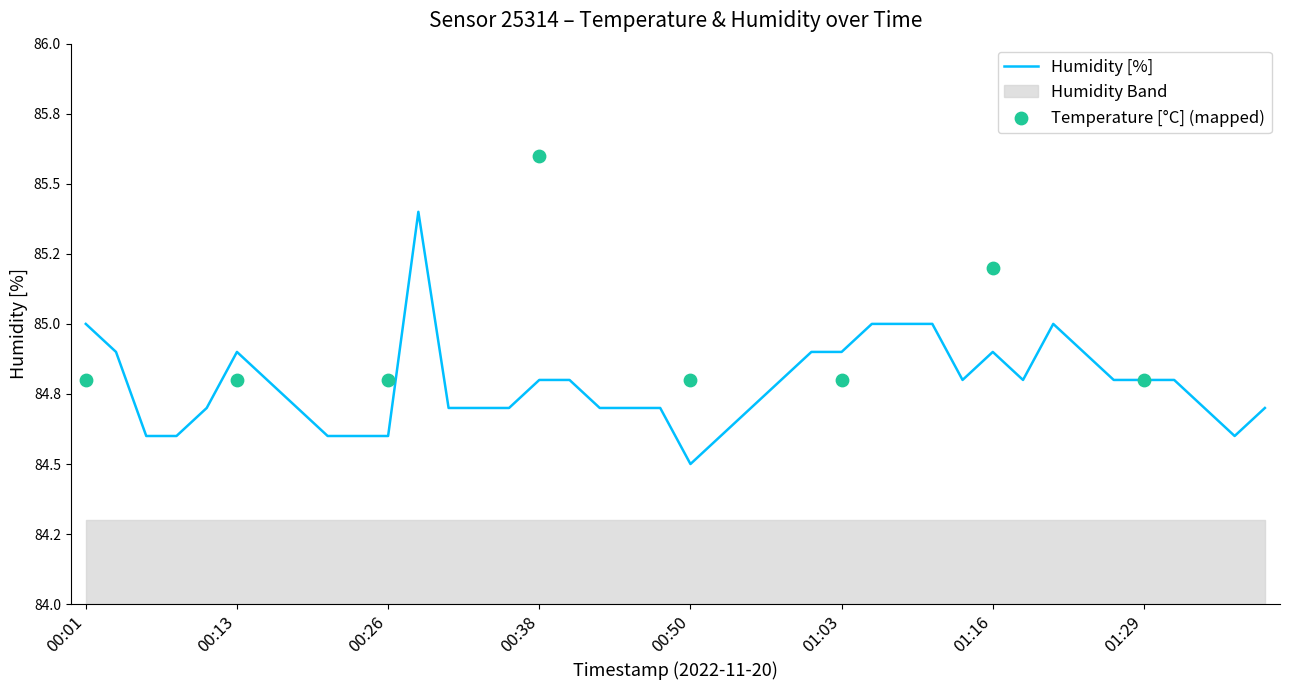

Approximately how many times larger is the value at 00:50 compared to 00:28?

1.0